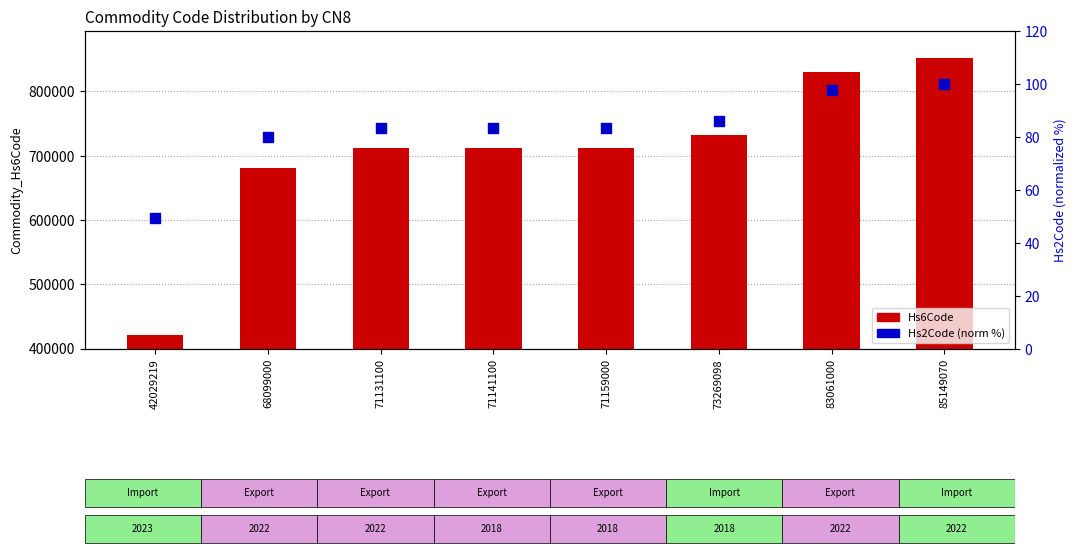

What are all the series names shown in the legend?

Hs6Code, Hs2Code (norm %)